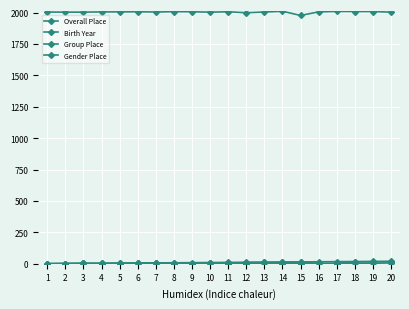

Where does the Overall Place series first go above 11?

12